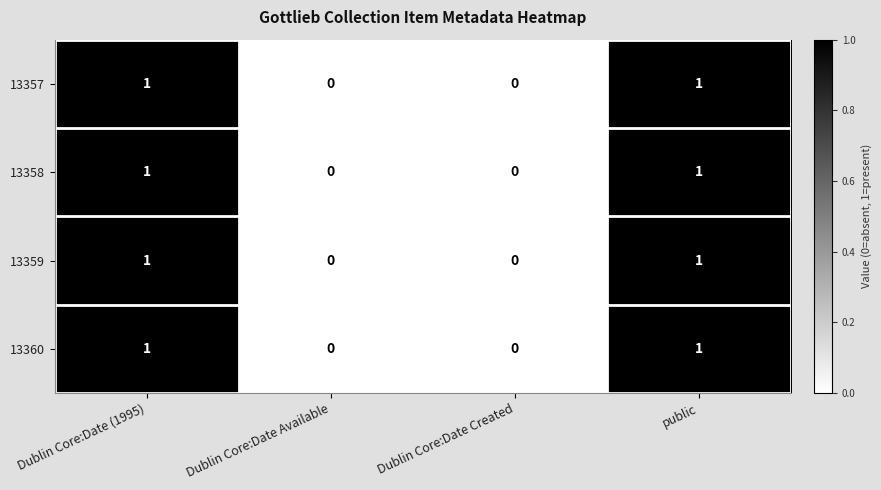

What is the total value across all series at Dublin Core:Date (1995)?

4